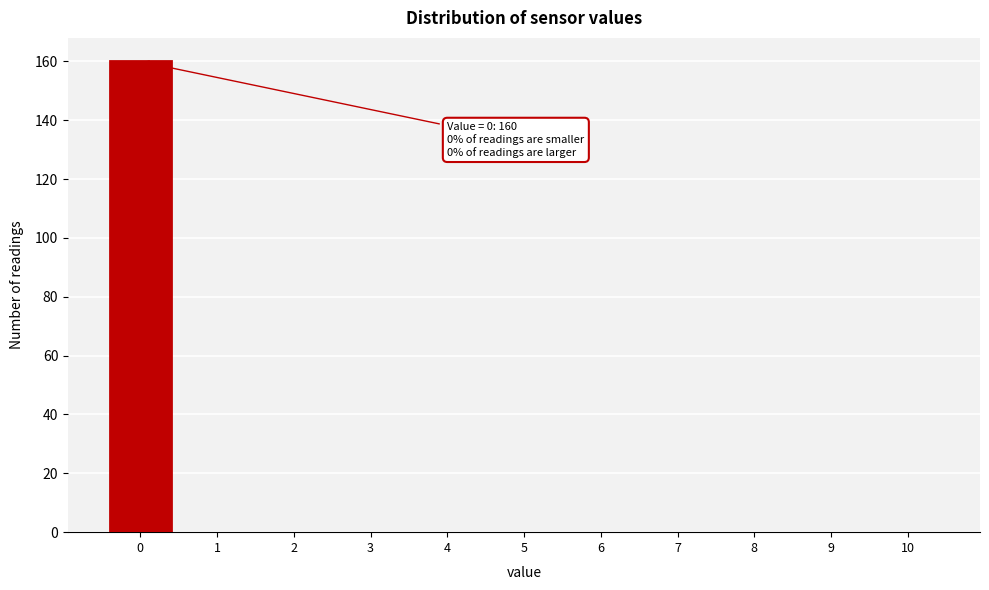

Over which range of the x-axis is the bar tallest?

-0.5 to 0.5